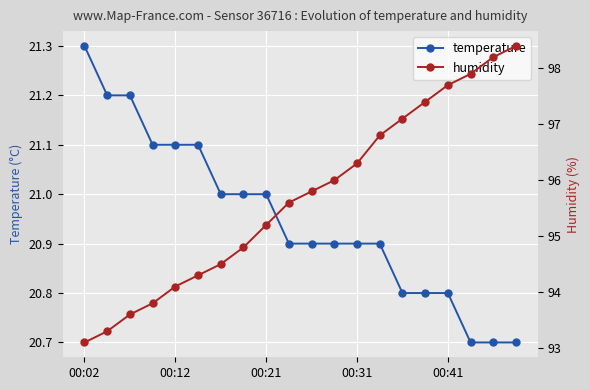

True or false: temperature and humidity intersect in this chart.

False